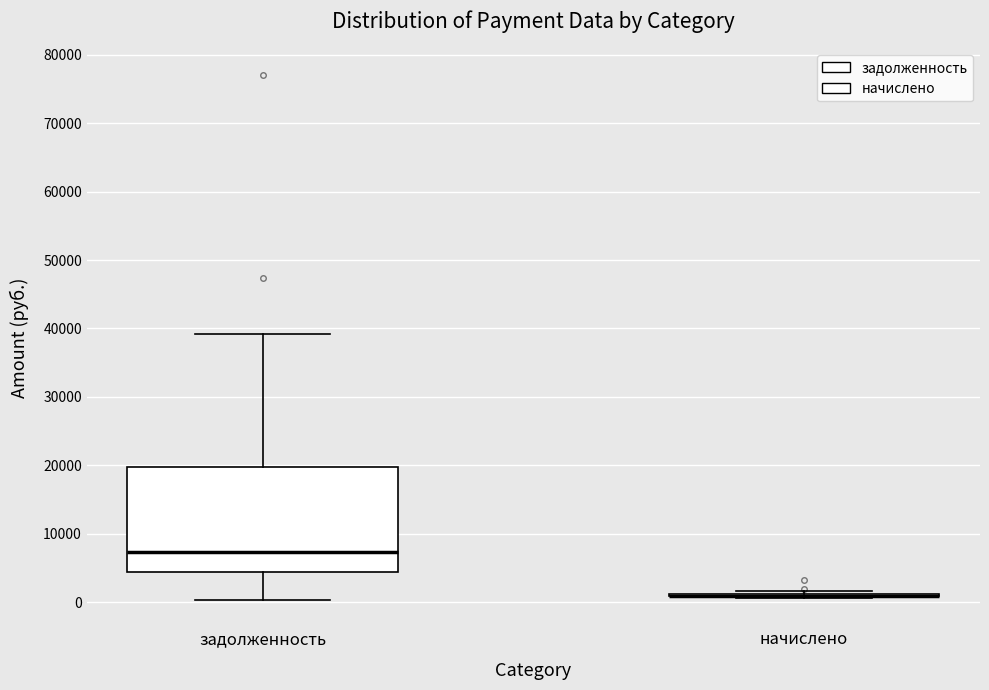

Reading left to right, read every box against the y-axis: the position of its median line, the range the box covers, and the ends of its whiskers. The values are not printed on the chart, so give them approximately, as read against the axis.

задолженность: median 7000, box 4000 to 20000, whiskers 0 to 39000
начислено: box collapsed to a line at 1000, whiskers 1000 to 2000